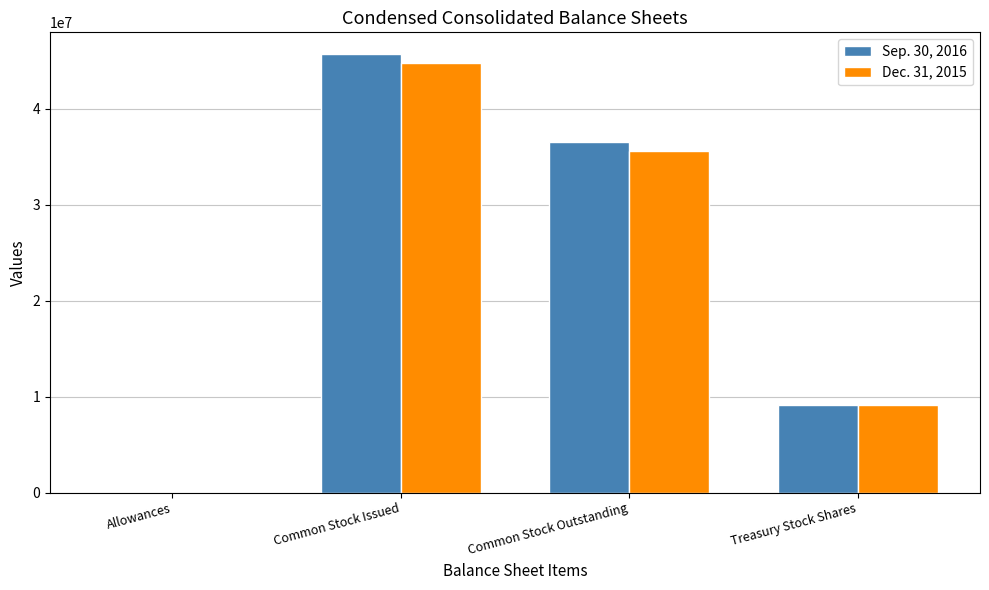

What is the approximate value of Dec. 31, 2015 at Common Stock Outstanding?

35594000